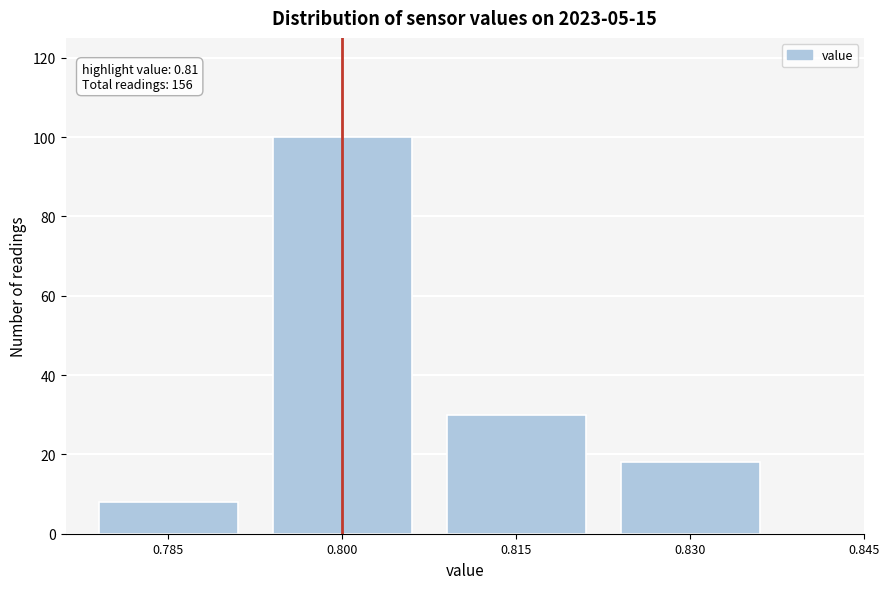

Reading left to right, list all the values displayed in this chart.

0.785=8	0.800=100	0.815=30	0.830=18